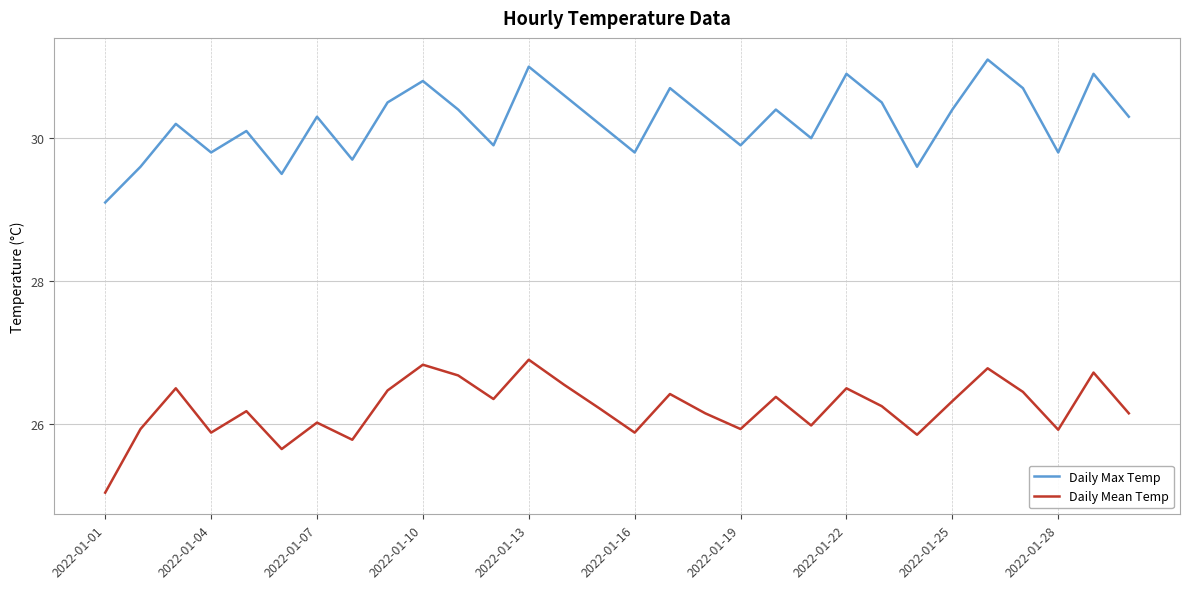

Which series has the largest total across all categories?

Daily Max Temp